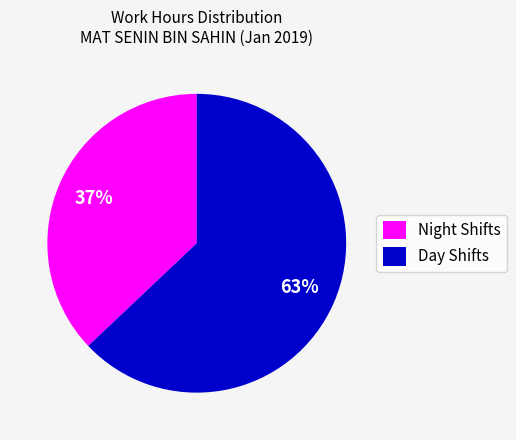

Count the number of slices in the pie.

2